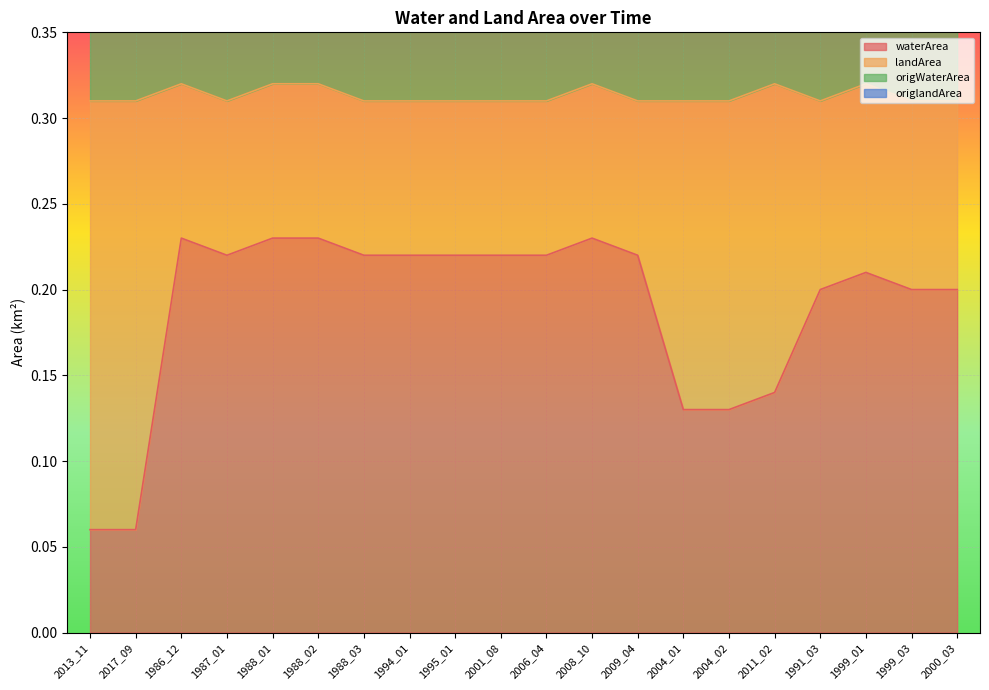

What value does the waterArea series have at 2004_02?

0.1